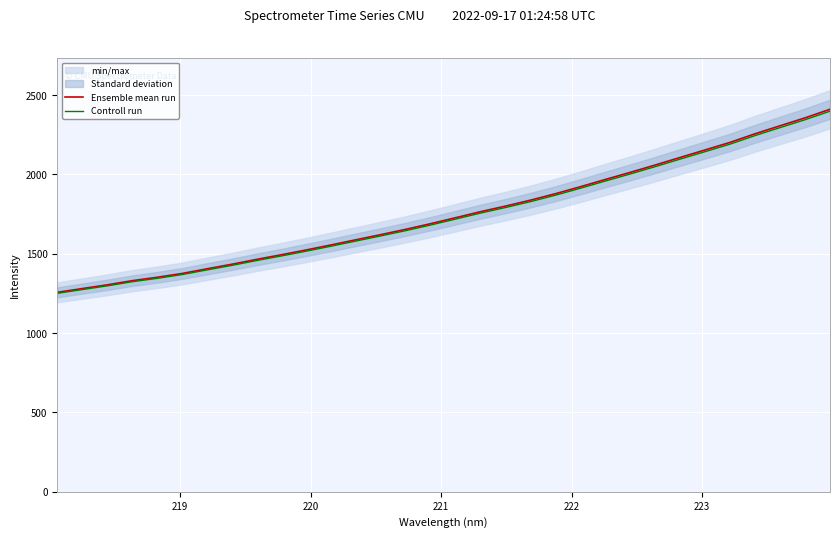

What is the maximum value for Ensemble mean run?

2410.6